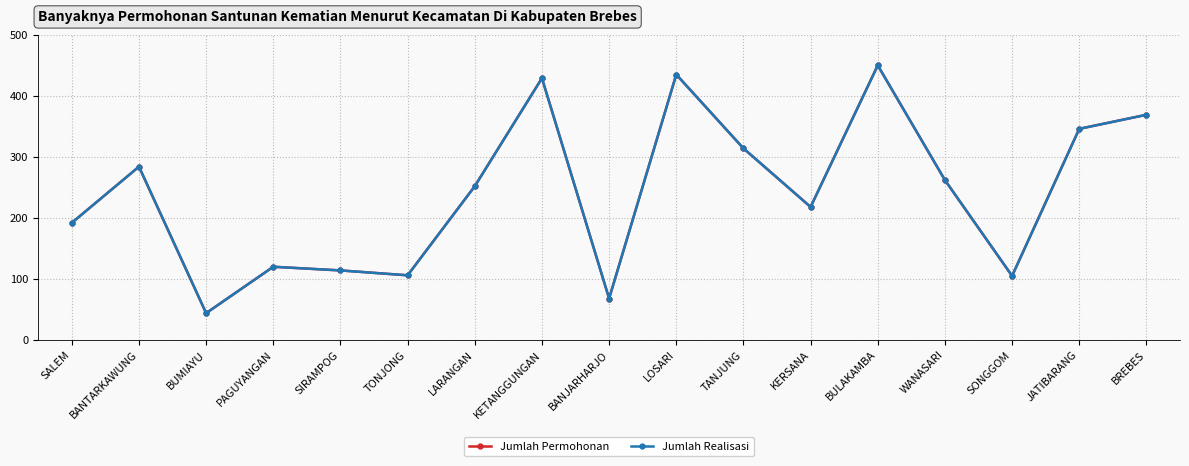

Where does the Jumlah Permohonan series first go above 252?

BANTARKAWUNG